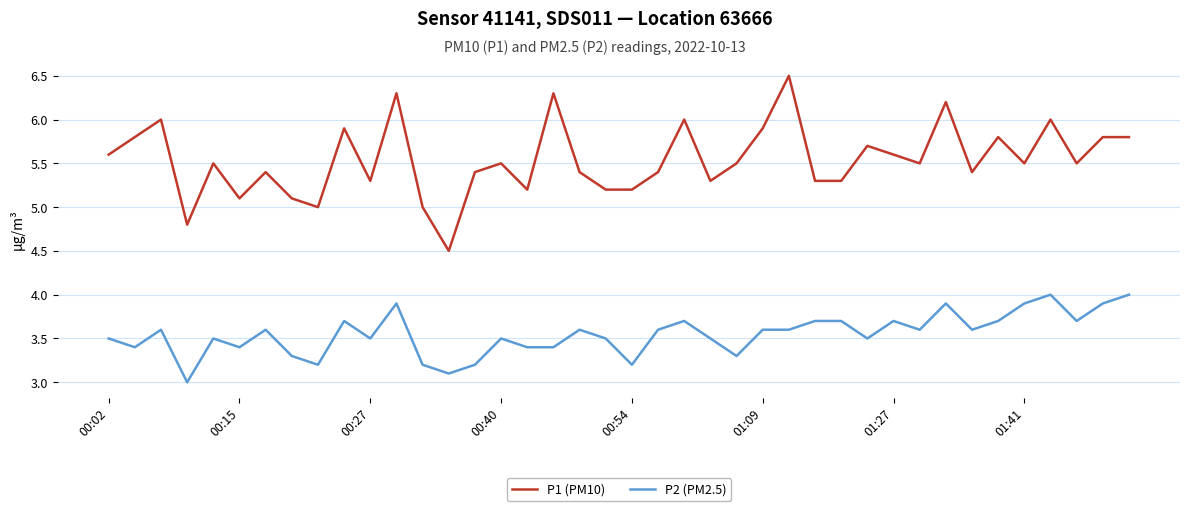

What is the maximum value shown in the chart?

6.5